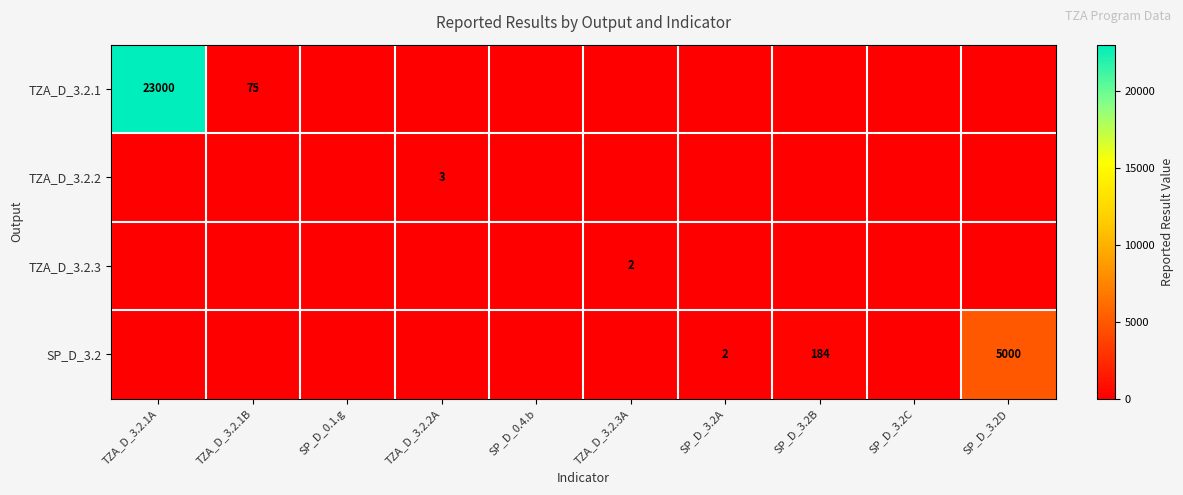

True or false: SP_D_3.2 has a value of 184 at SP_D_3.2B.

True